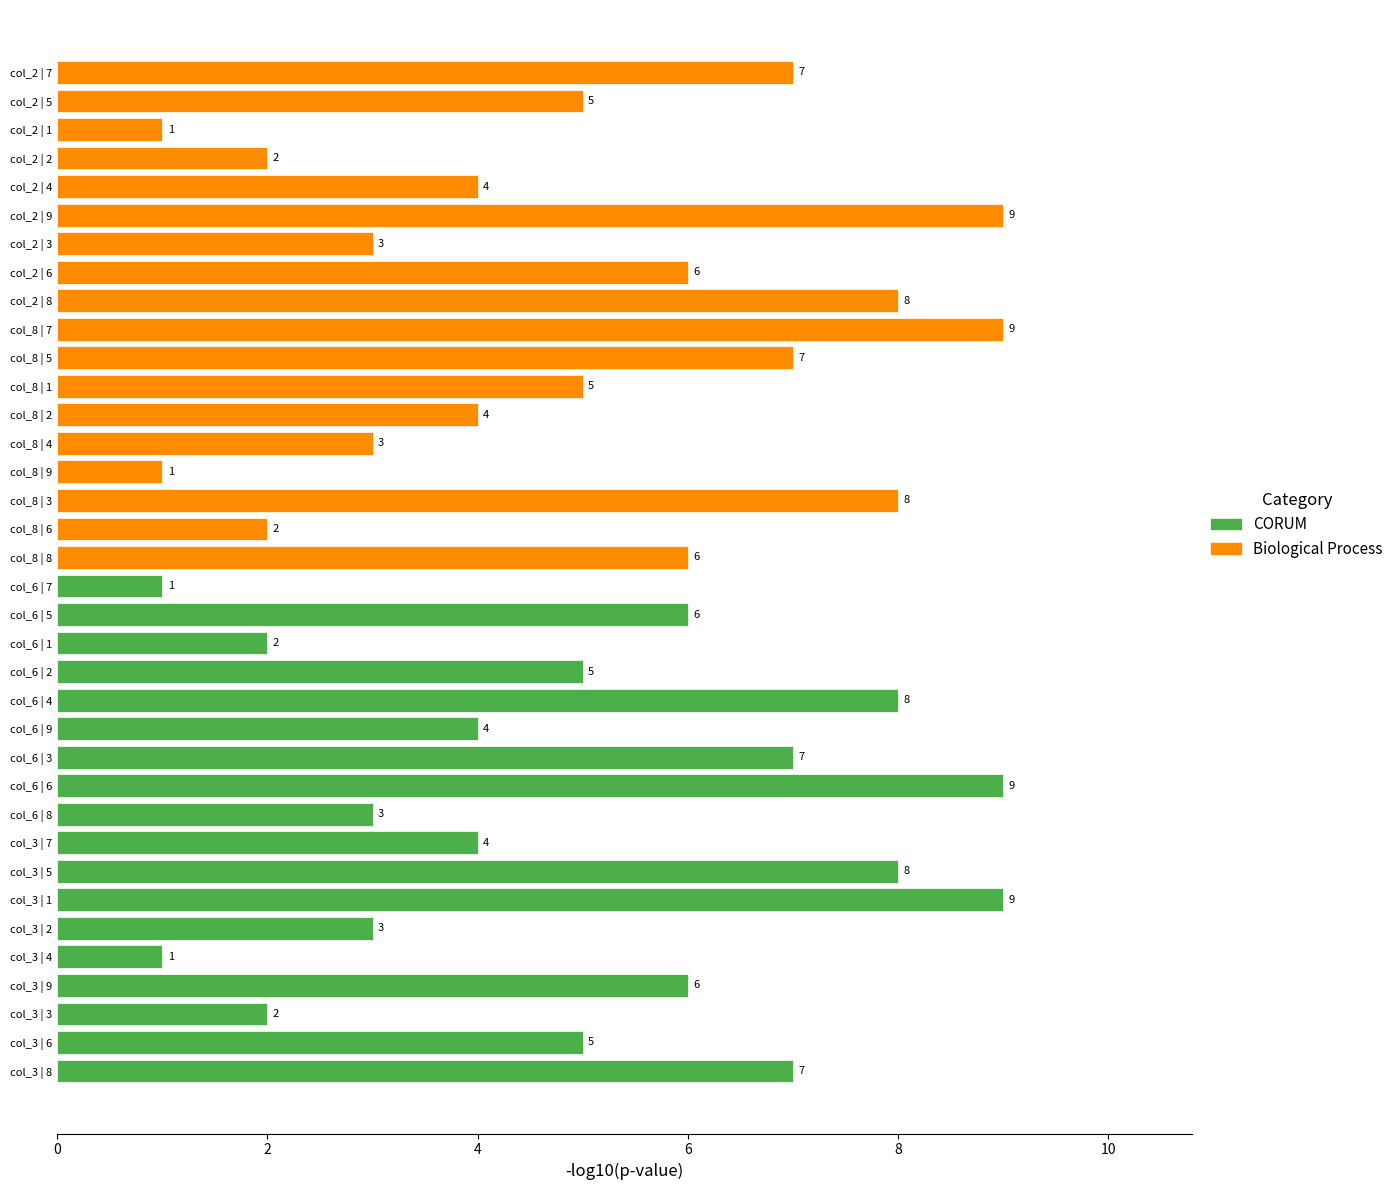

What is the sum of the values at col_6 | 3 and col_3 | 1?

16